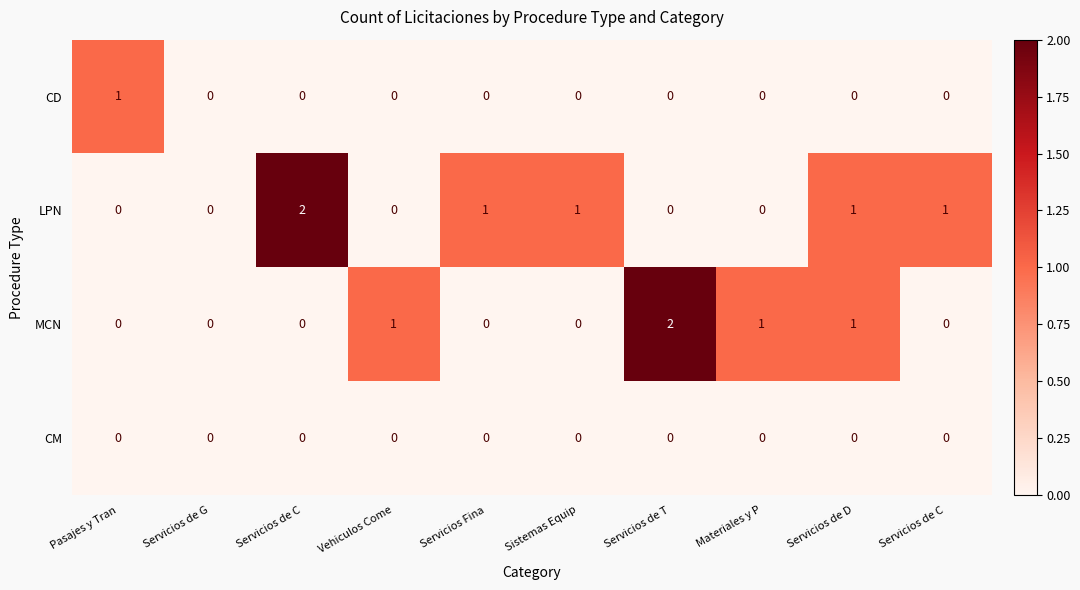

What is the total value across all series at Servicios Fina?

1